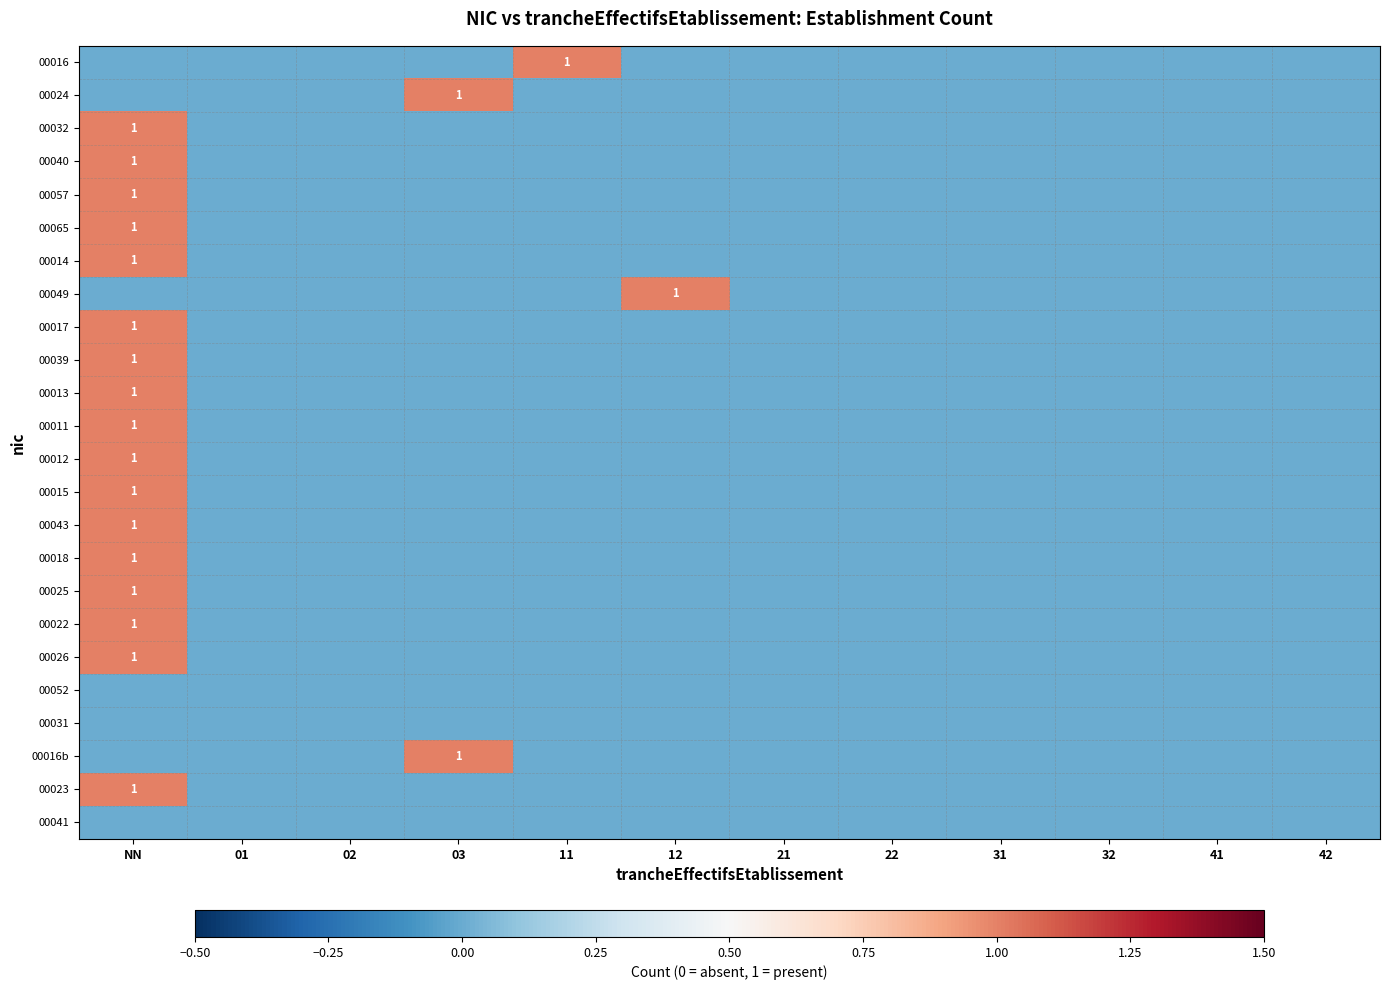

What is the total value across all series at 11?

1